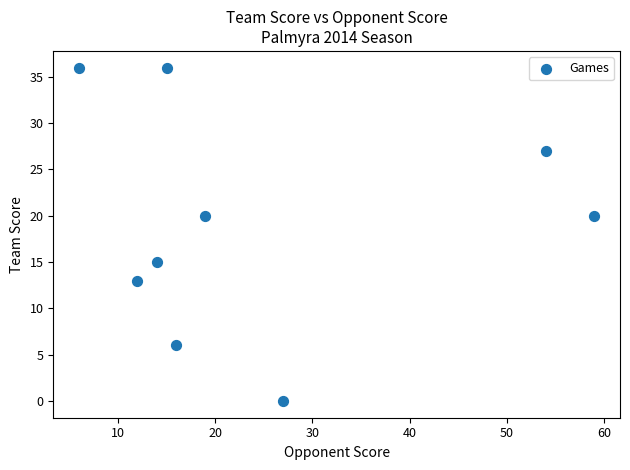

What is the average X value?

25